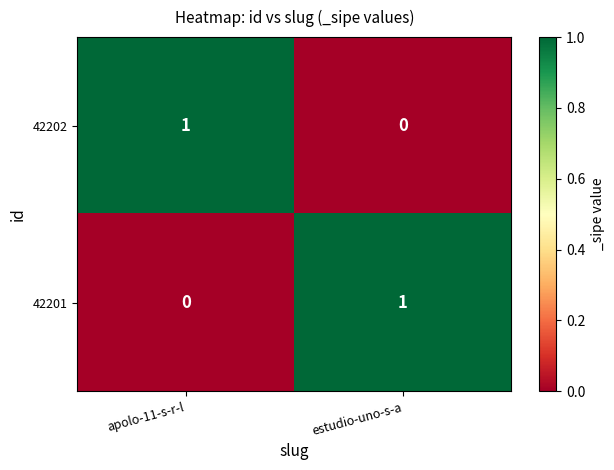

What is the total value across all series at estudio-uno-s-a?

1